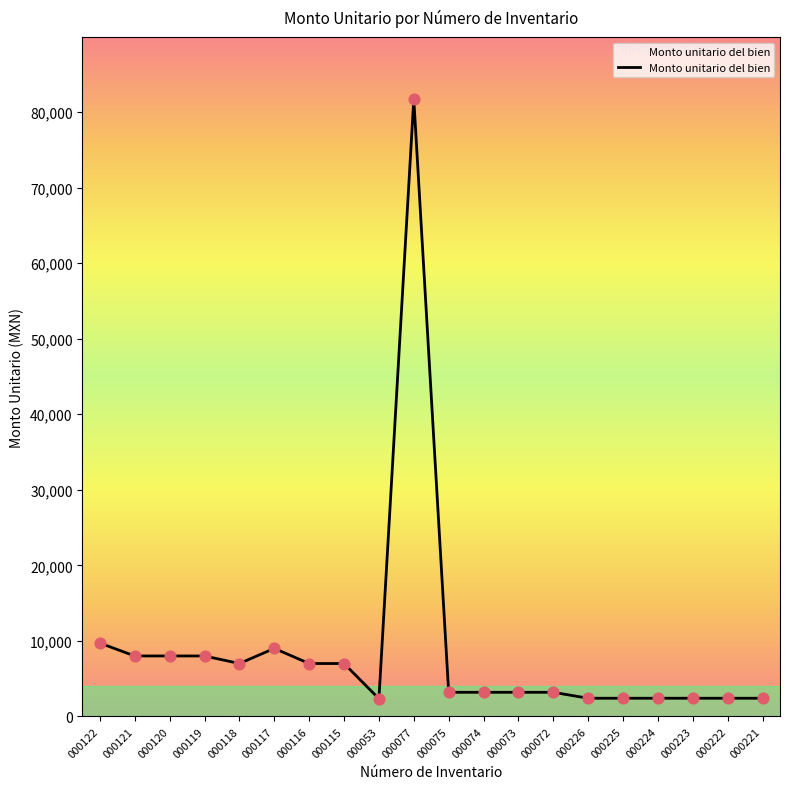

Approximately how many times larger is the value at 000075 compared to 000224?

1.3